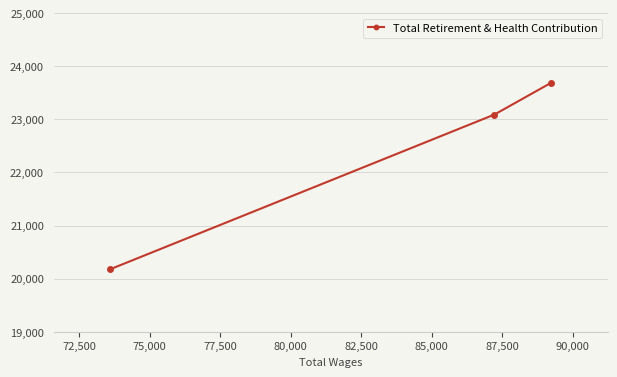

What is the maximum value shown in the chart?

23692